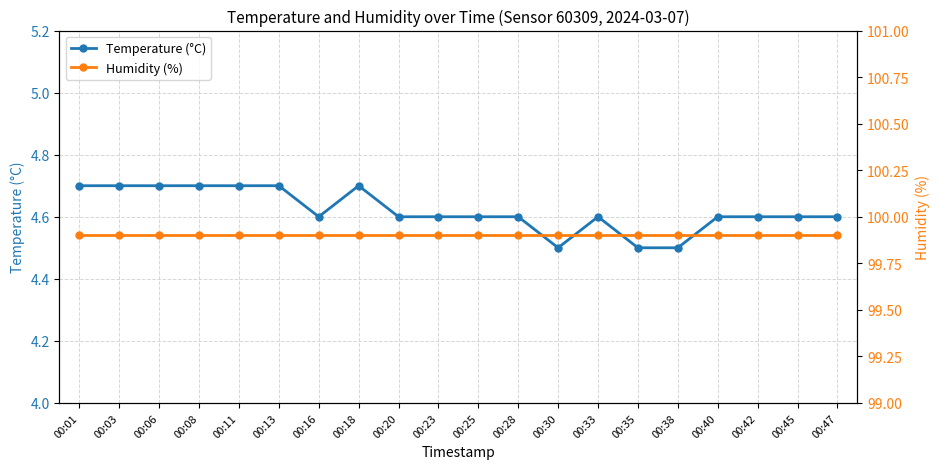

How many data points does each series have?

20